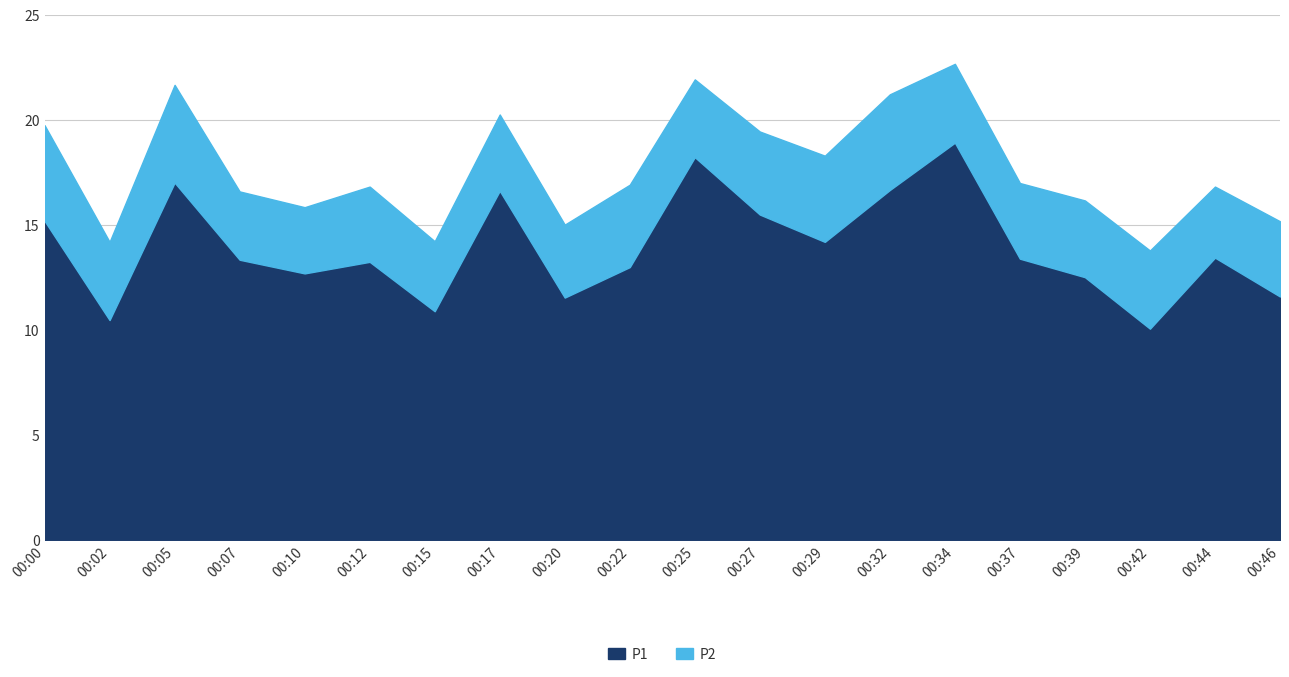

At how many categories does at least one series exceed 6?

20